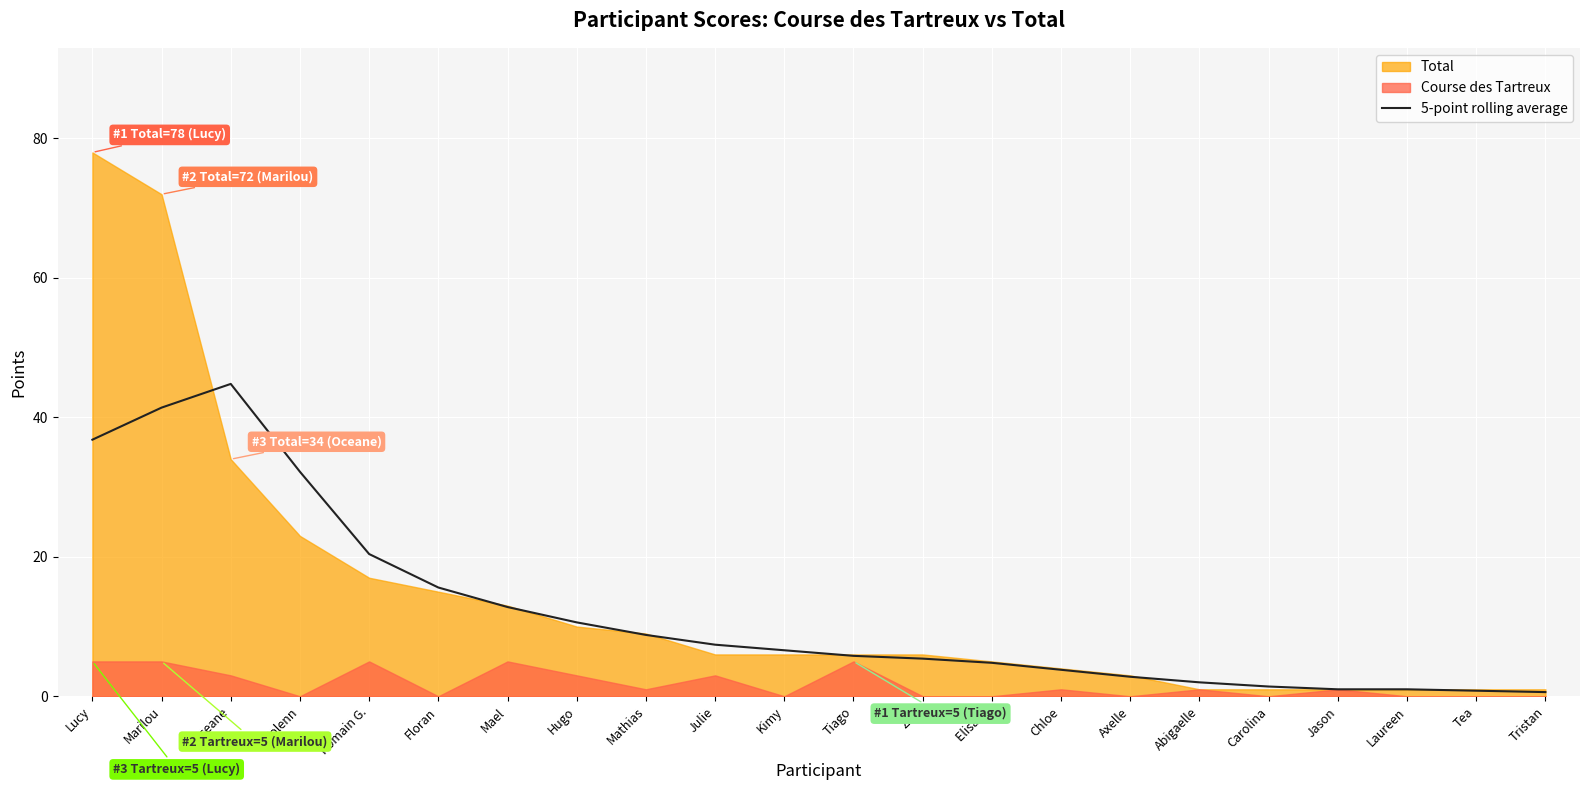

True or false: 5-point rolling average has a value of 3.8 at Hugo.

False